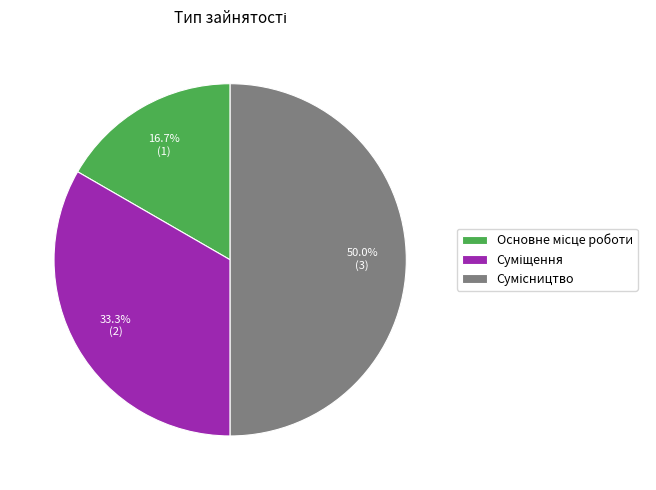

To the nearest percent, what is the difference between the Основне місце роботи and Сумісництво slice percentages?

33%